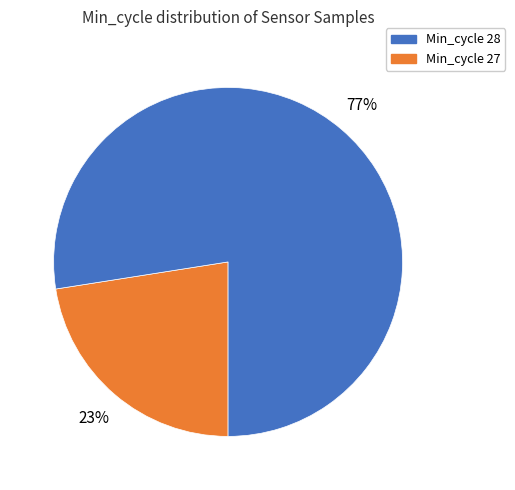

To the nearest percent, what is the average slice percentage?

50%